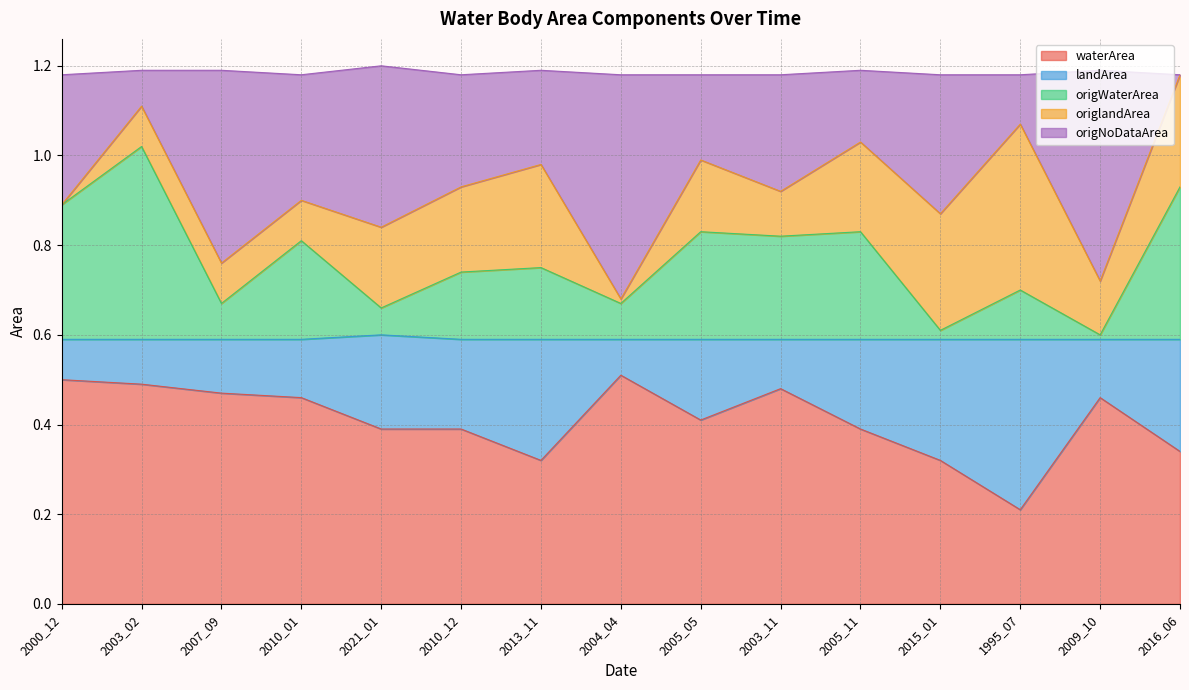

Is it true that waterArea equals 0.3 at 1995_07?

False